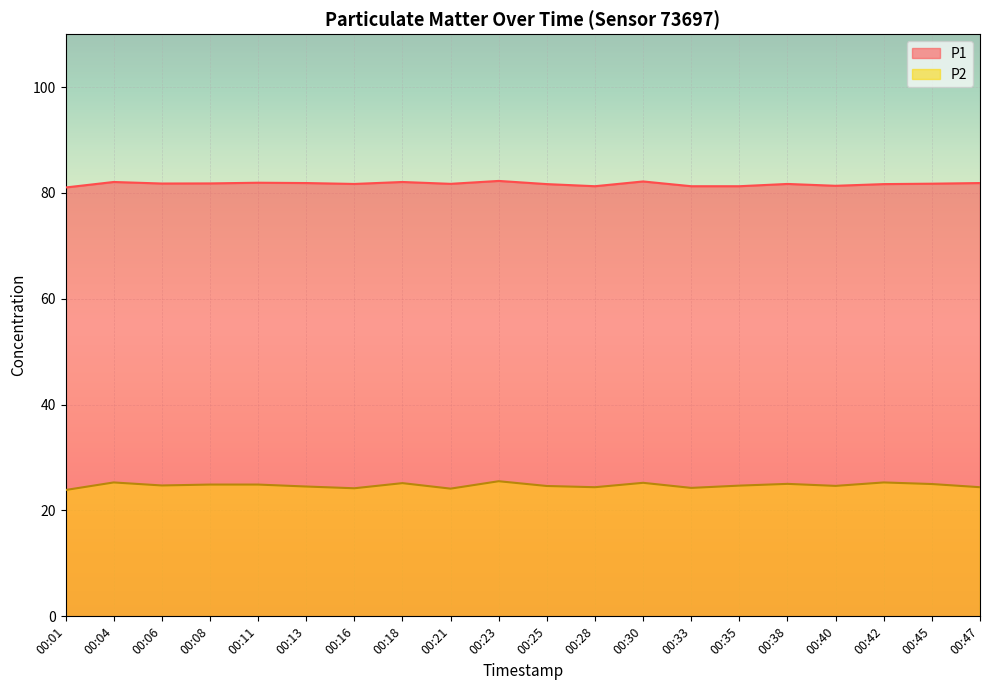

What is the total value across all series at 00:01?

104.9